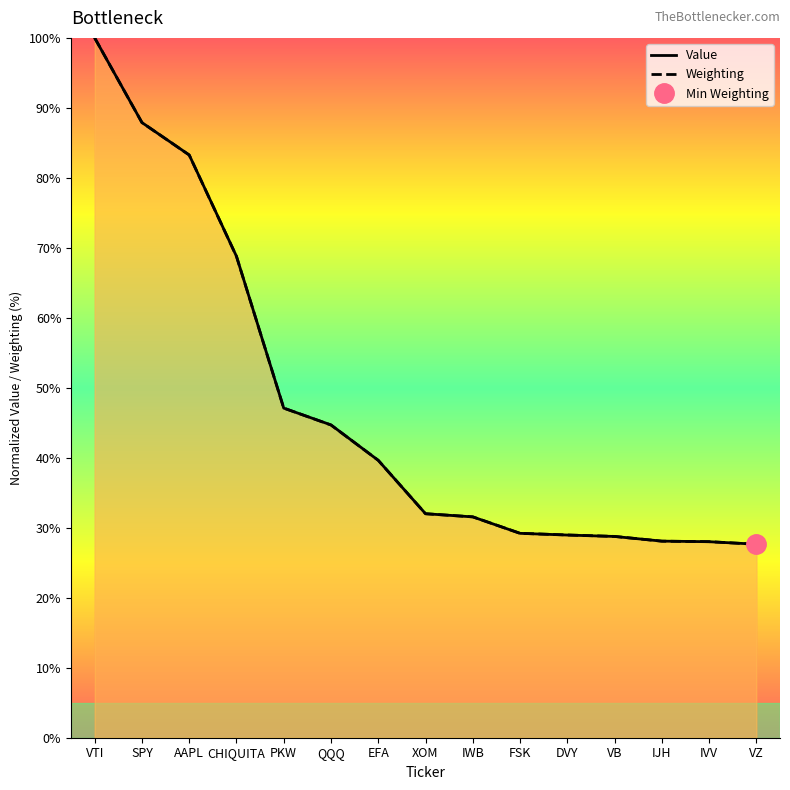

What value does the Value series have at EFA?

39.6